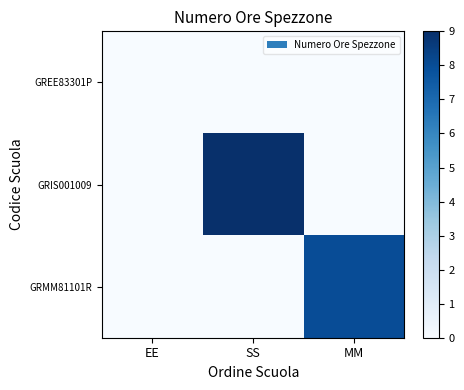

Reading right to left, extract all data points from this chart.

GREE83301P: MM=0	SS=0	EE=0
GRIS001009: MM=0	SS=9	EE=0
GRMM81101R: MM=8	SS=0	EE=0